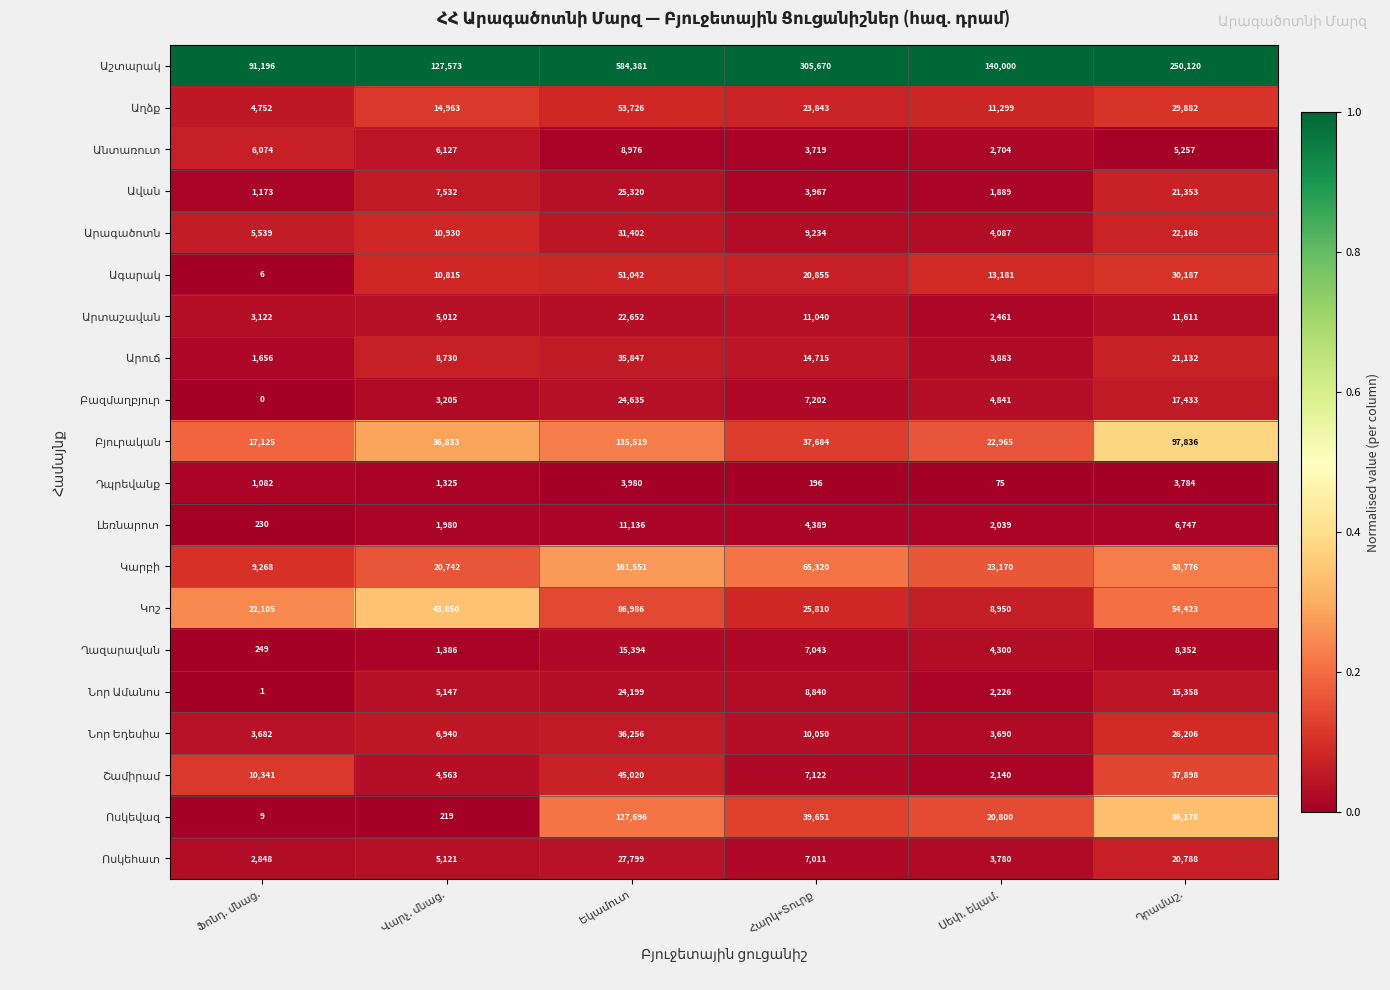

What is the greatest value displayed?

584381